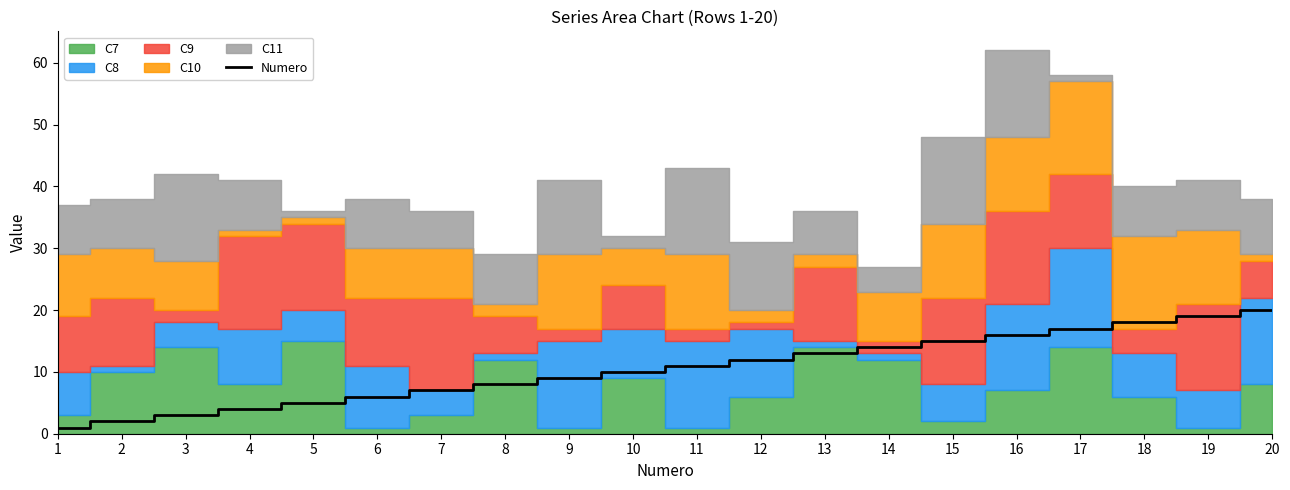

The value at 9 is 9. True or false?

True